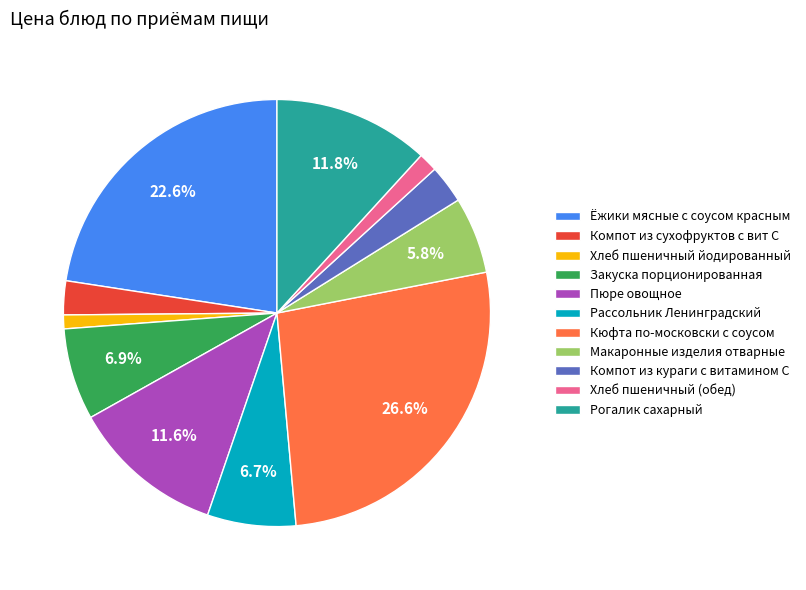

Which slice is the largest?

Кюфта по-московски с соусом